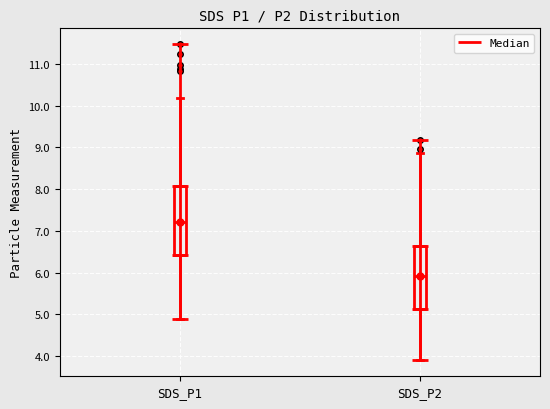

Which box has the lowest median line?

SDS_P2